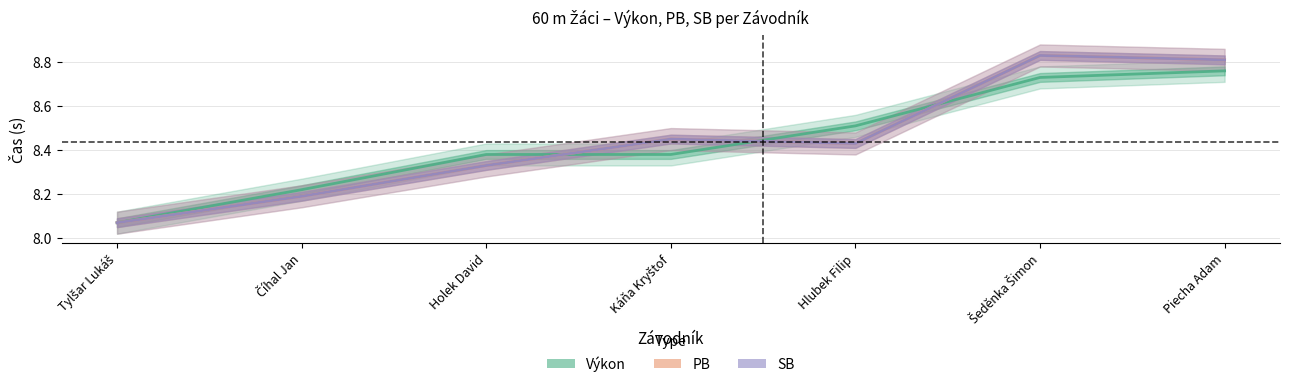

True or false: Výkon and PB cross at least once.

True